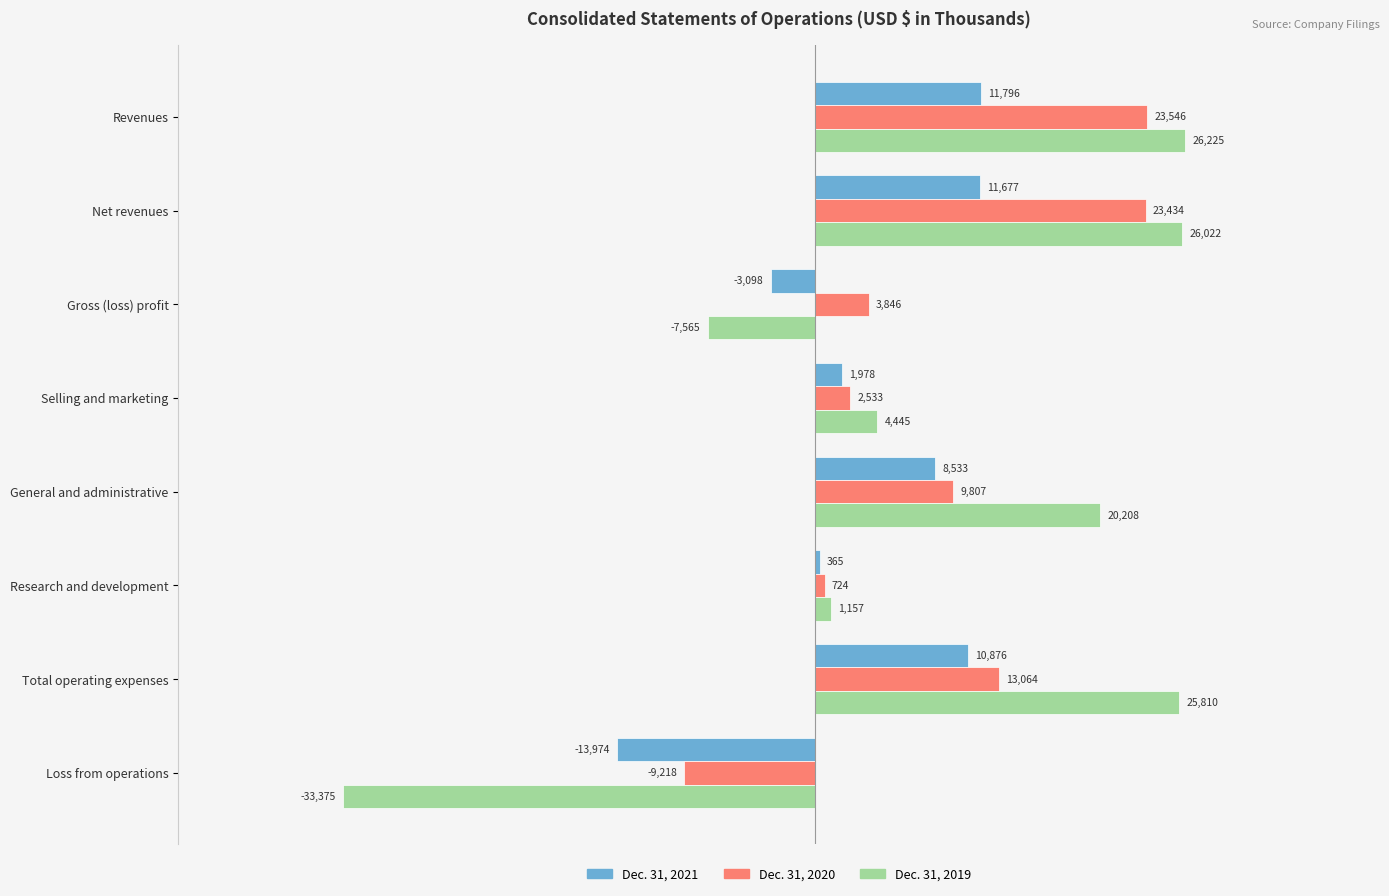

Which category has the highest value in the Dec. 31, 2020 series?

Revenues